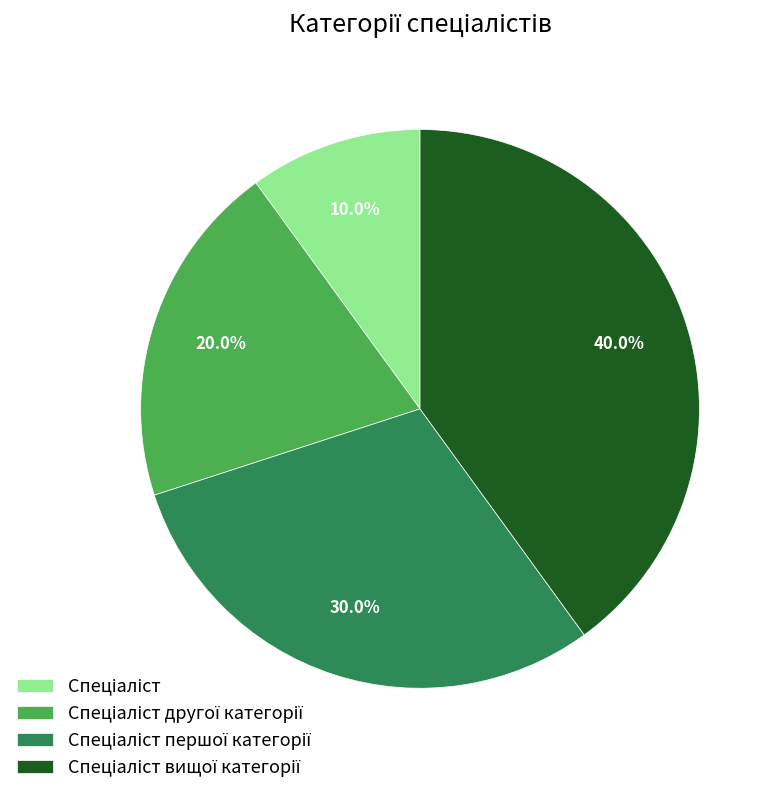

How many slices are in this pie chart?

4